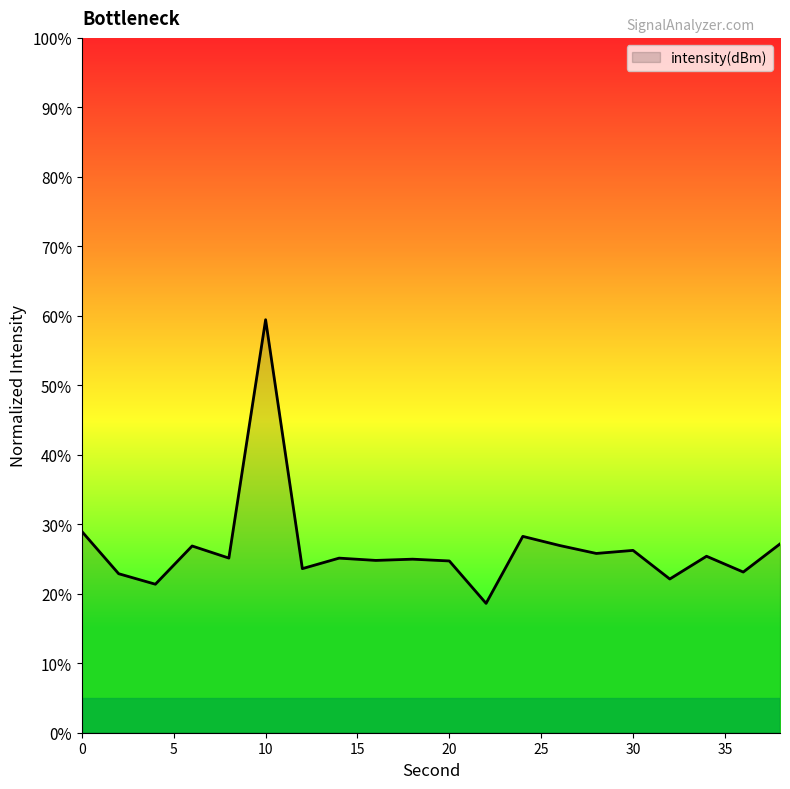

What is the greatest value displayed?

59.4